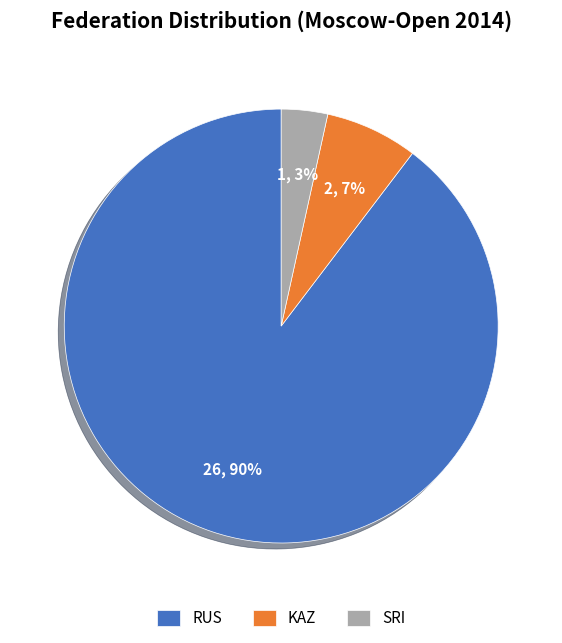

Is the sum of RUS and KAZ greater than half?

Yes